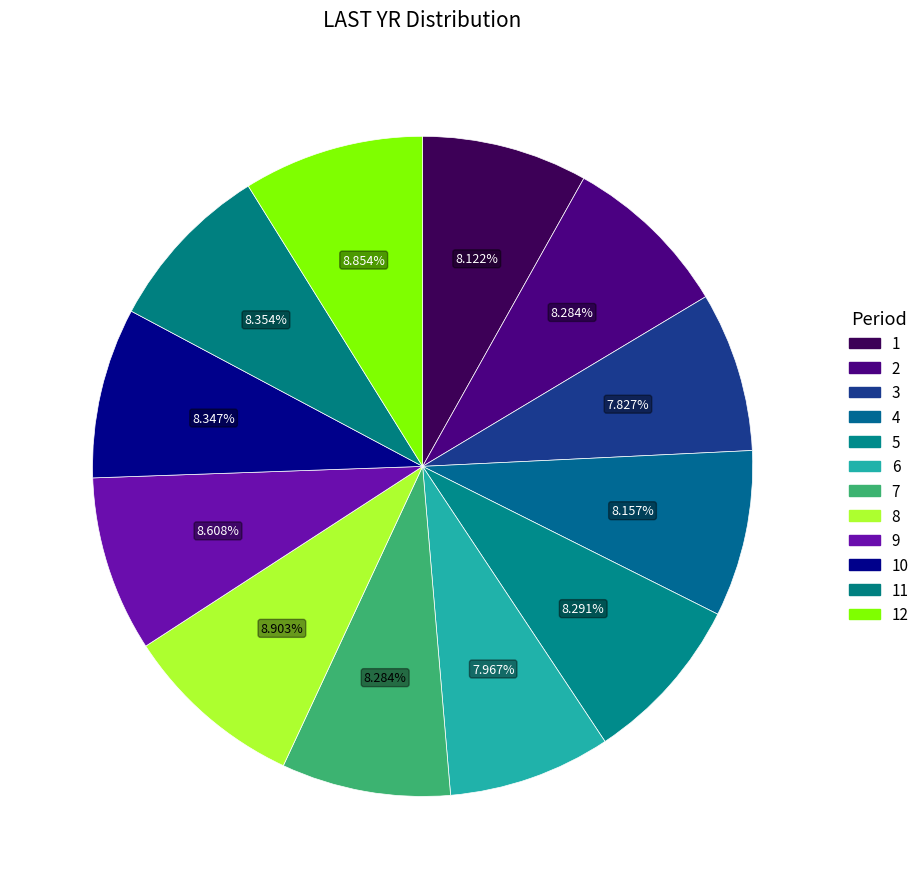

How many segments does this pie chart have?

12